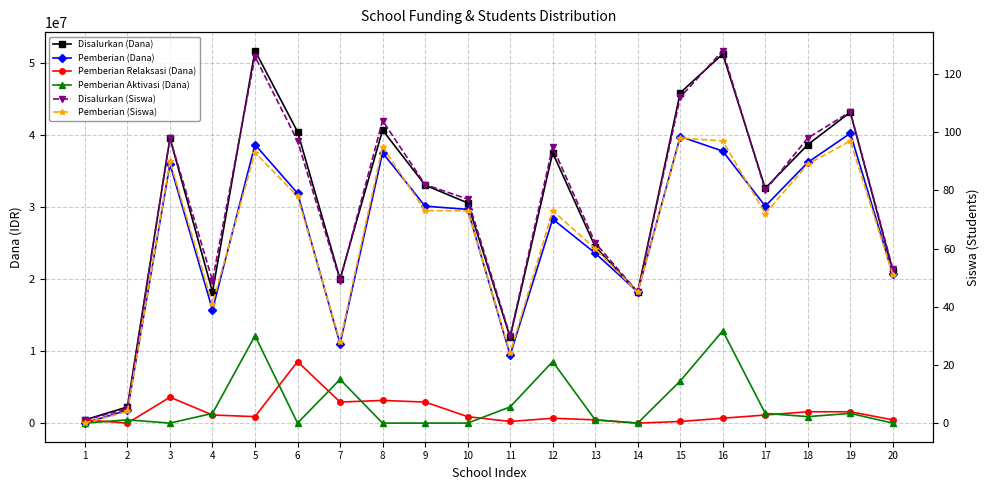

At which label does Disalurkan (Dana) first exceed 33075000?

3